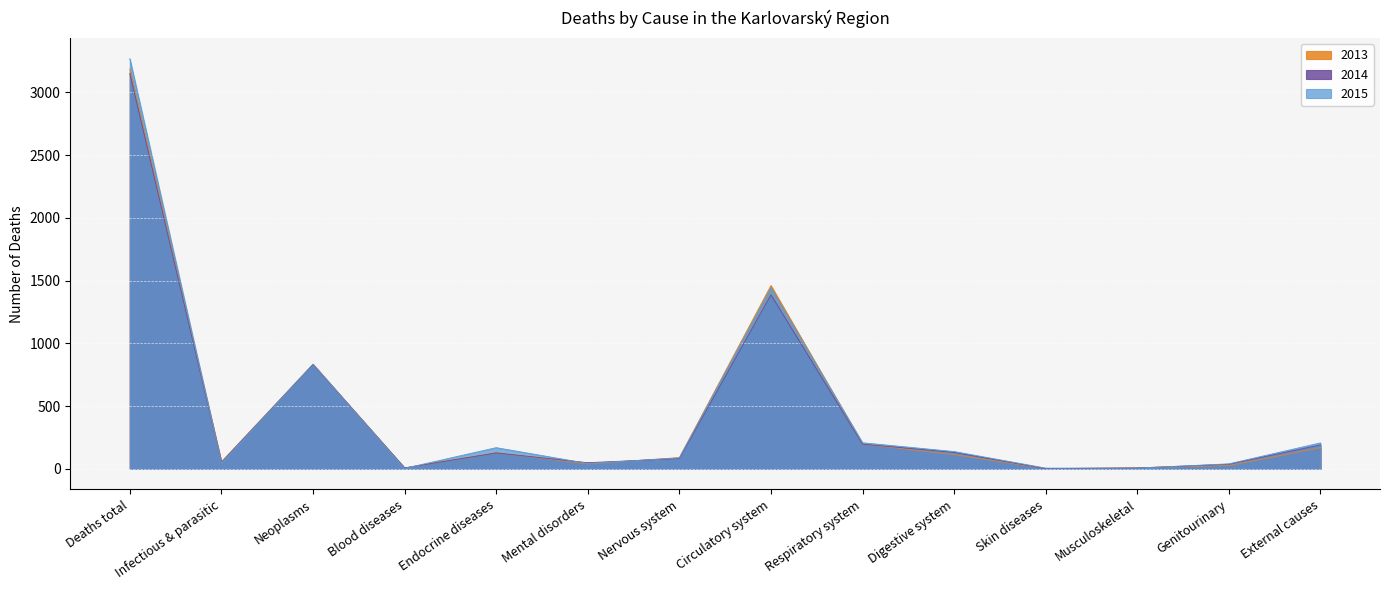

Which series has the largest range (max minus min)?

2015